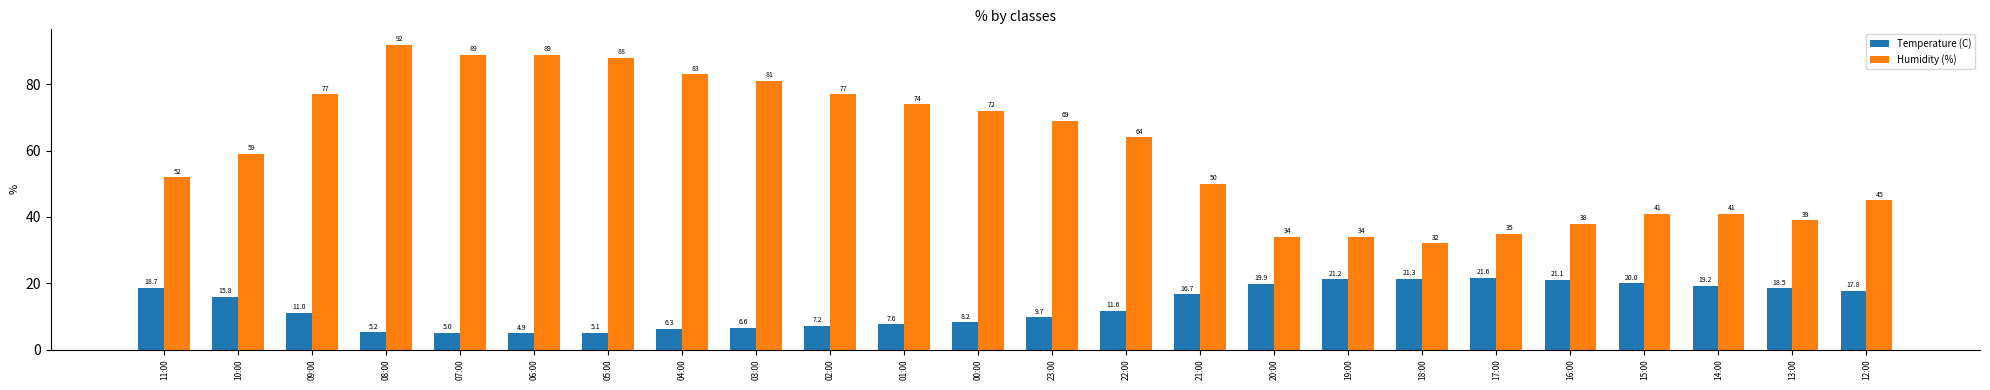

What is the spread (max minus min) of values at 14:00?

21.8